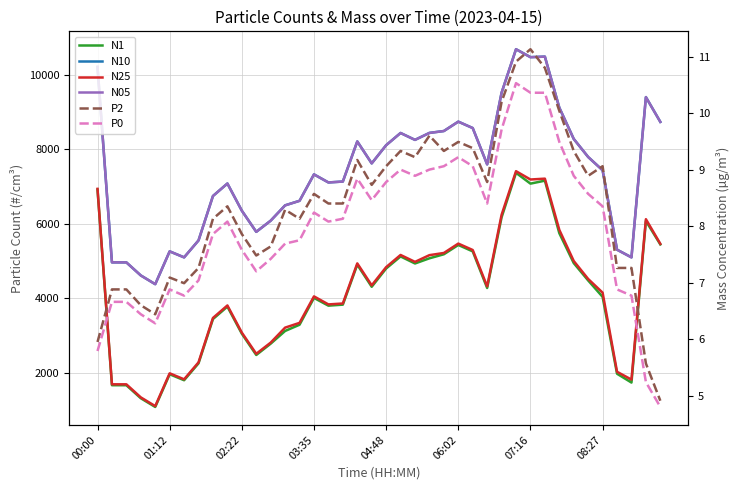

Where does the N1 series first go above 4276?

00:00